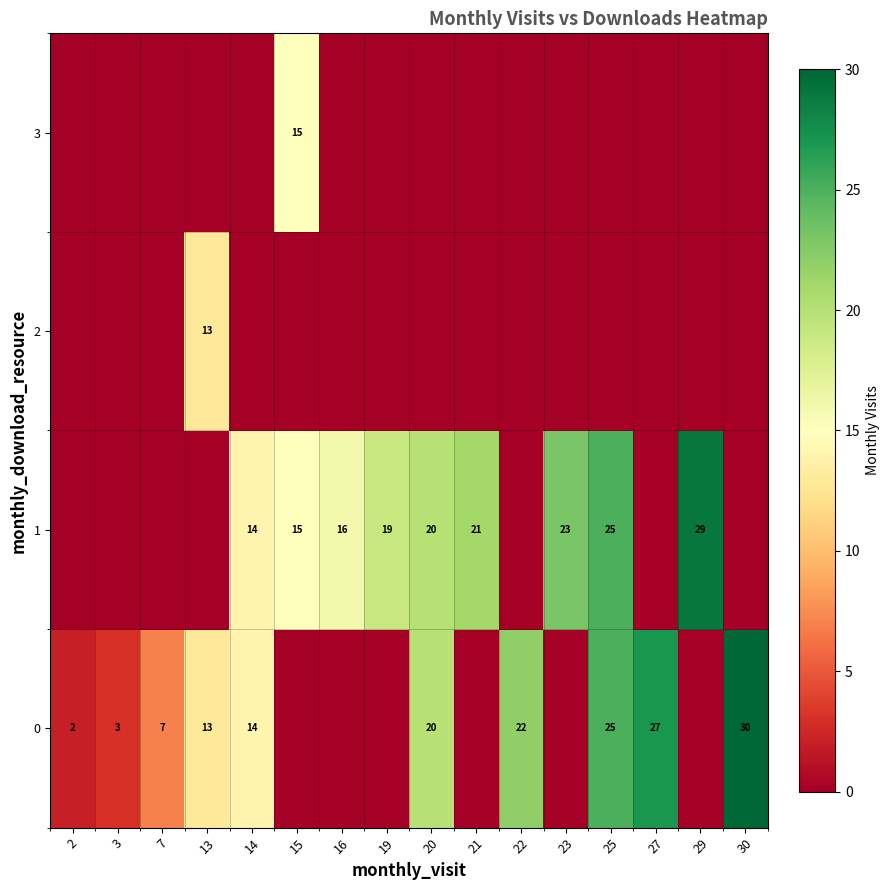

The value of 3 at 15 is 8. True or false?

False